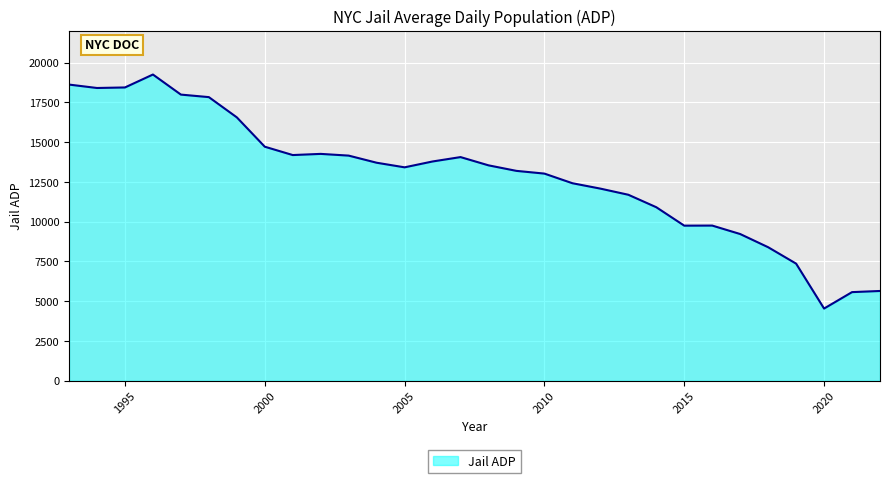

What is the minimum value shown in the chart?

4541.0